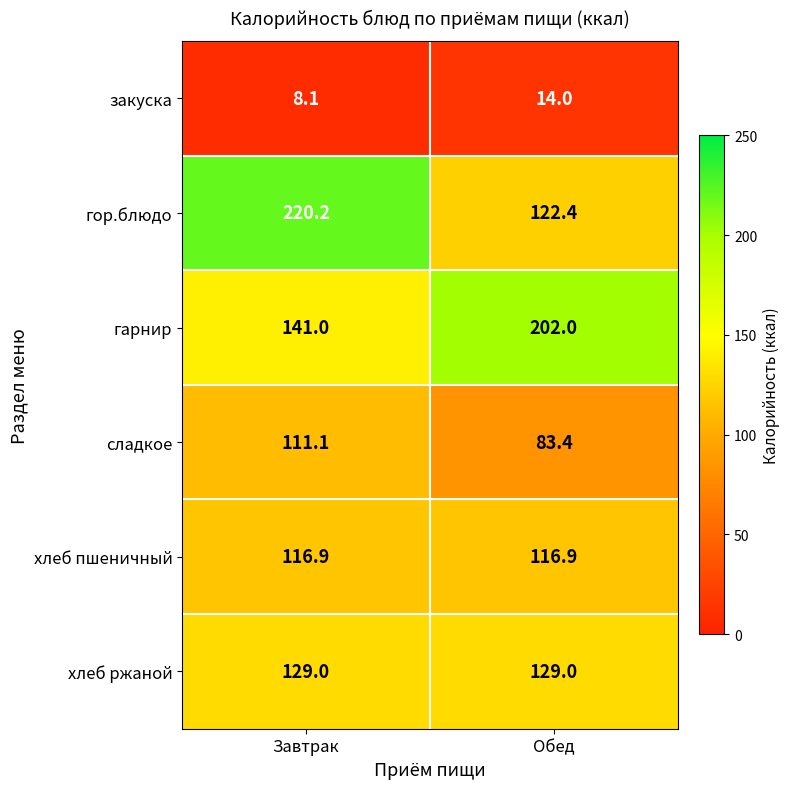

At which label does сладкое first exceed 111?

Завтрак